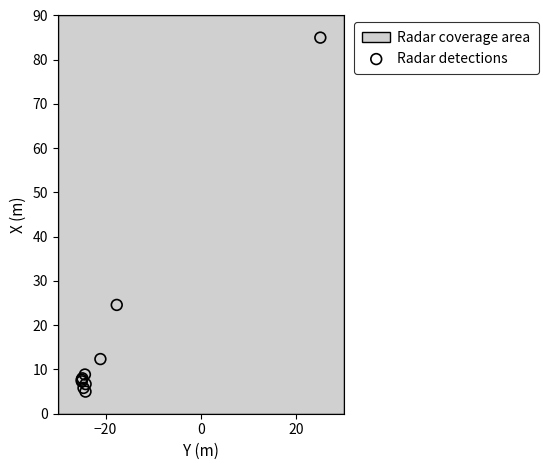

What Y value in the scatter plot is closest to 45?

24.6